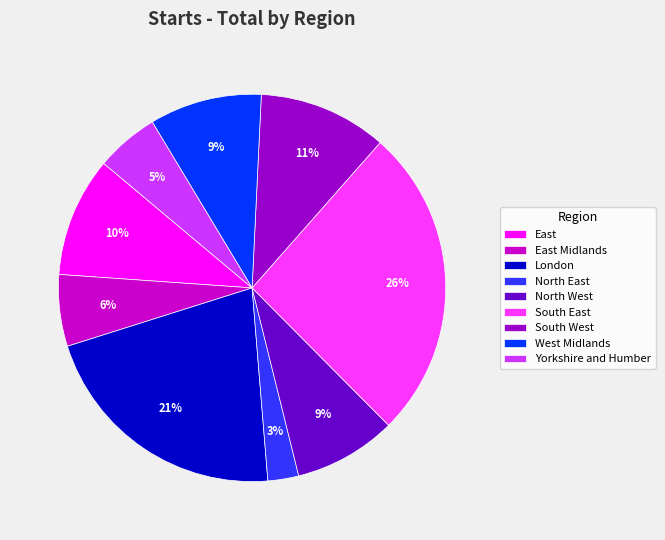

Is there a majority slice in this chart?

No